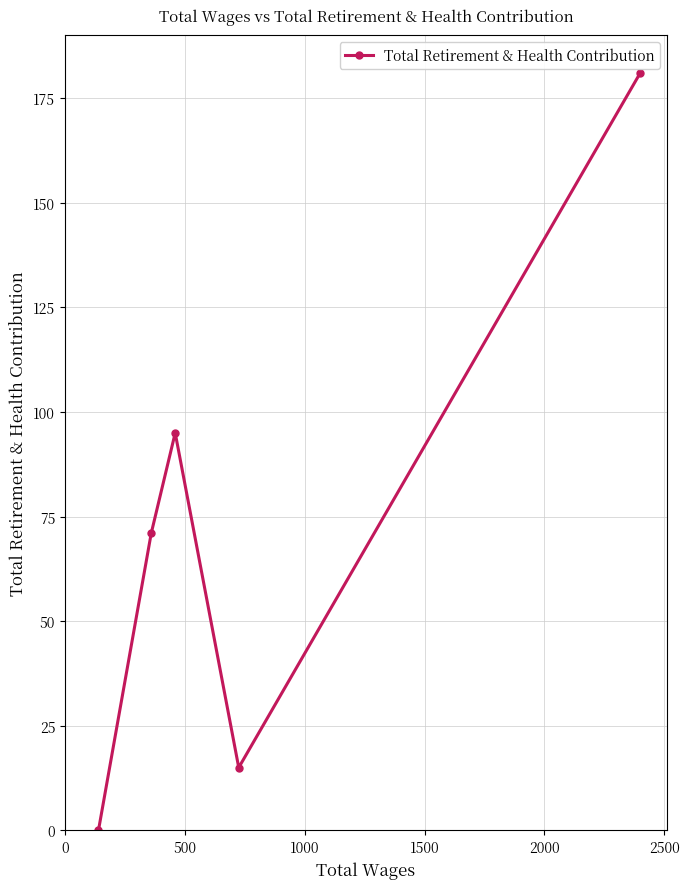

What is the greatest value displayed?

181